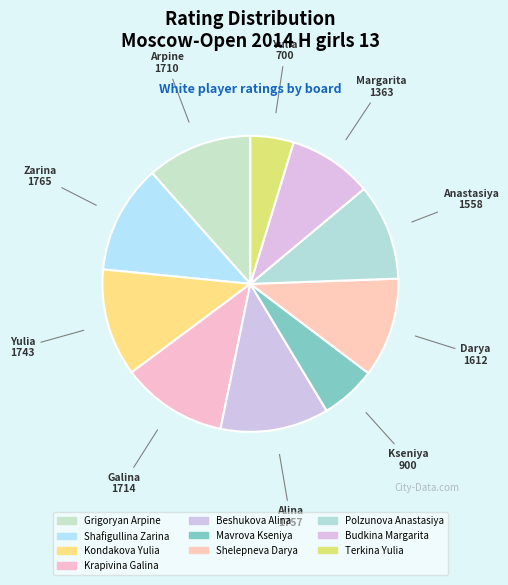

How many segments does this pie chart have?

10